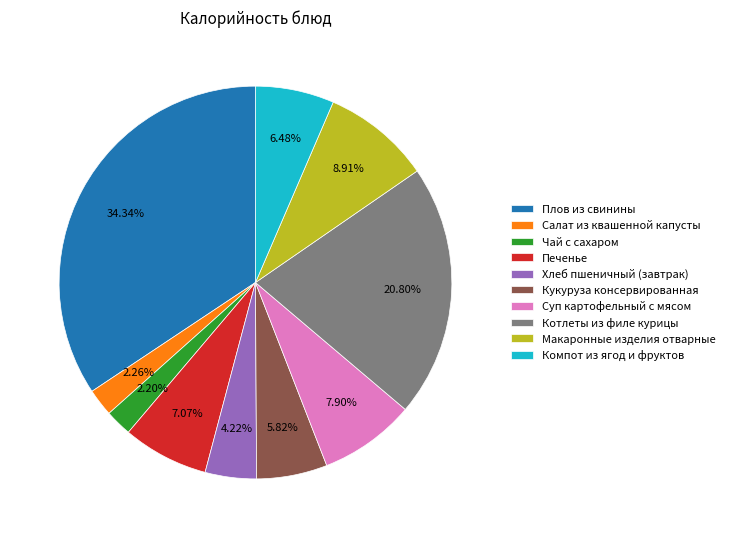

Combined, what portion of the pie is Компот из ягод и фруктов and Хлеб пшеничный (завтрак)?

10.7%